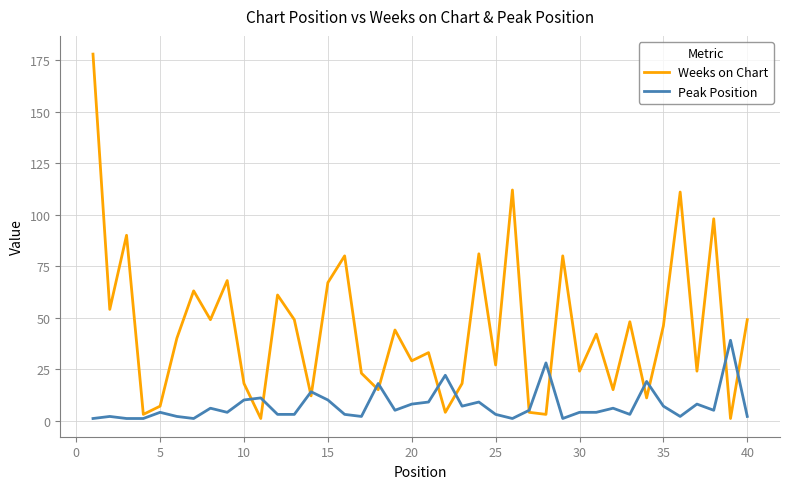

List the series in order of their overall mean, highest first.

Weeks on Chart, Peak Position